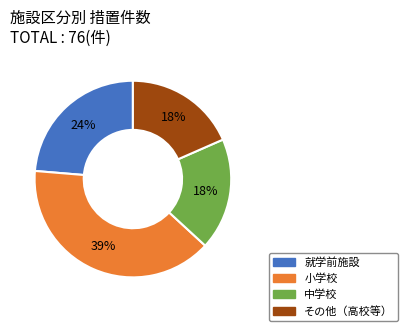

Count the number of slices in the pie.

4